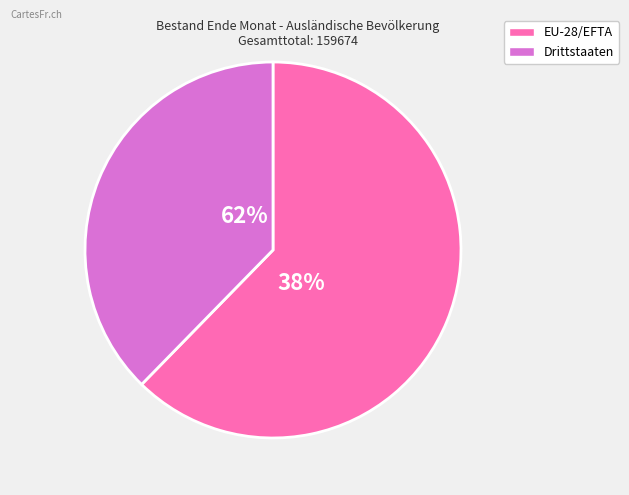

How many segments does this pie chart have?

2